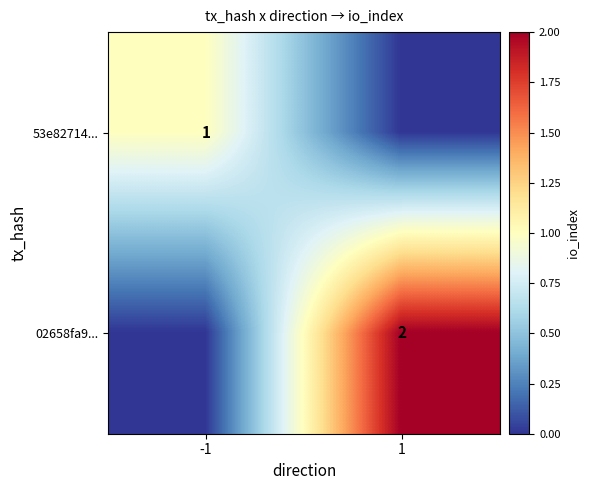

Which has a higher value, -1 or 1?

-1